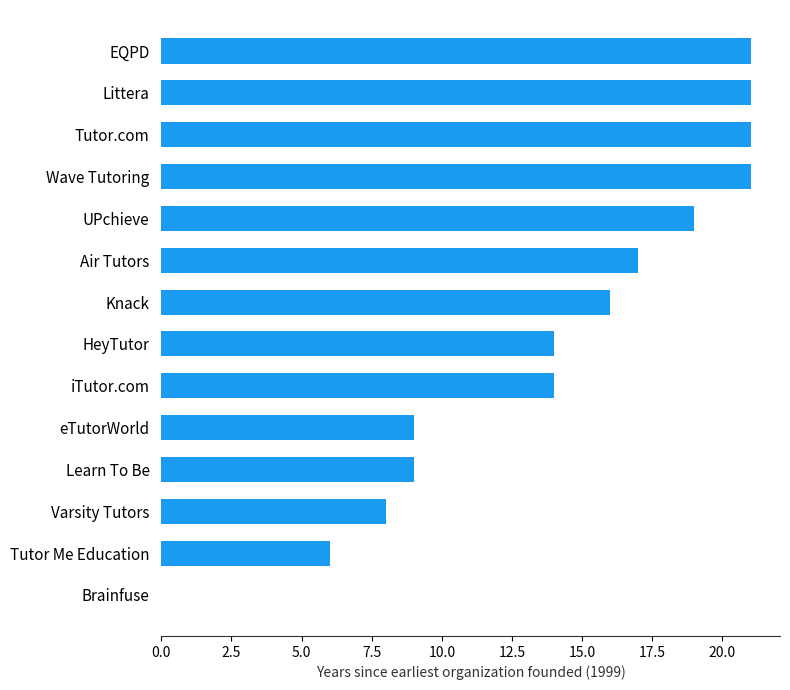

What is the change in value from eTutorWorld to Tutor Me Education?

-3